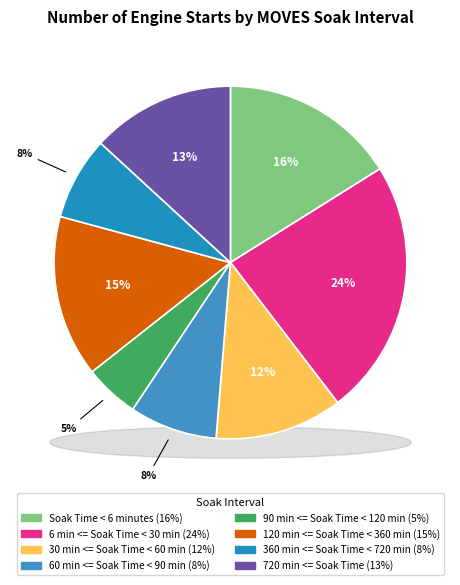

Which slice is the largest?

6 min <= Soak Time < 30 min